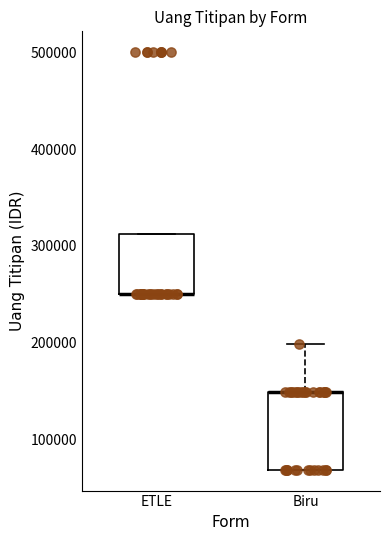

Where is the upper edge of the box for ETLE on the y-axis? The values are not printed on the chart, so give them approximately, as read against the axis.

310000